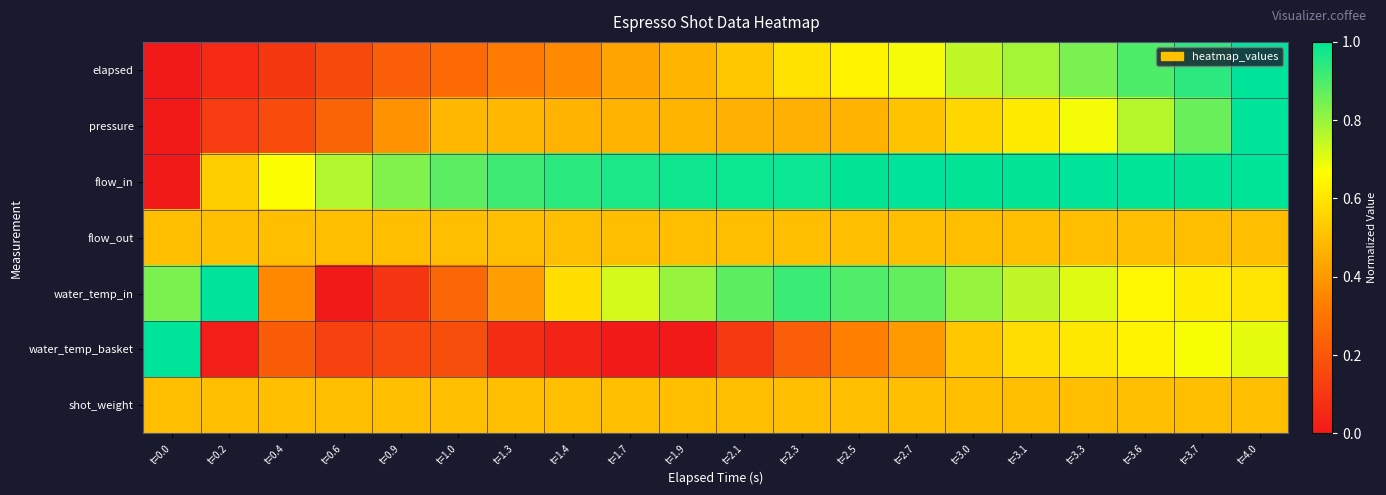

At how many categories does at least one series exceed 0?

20